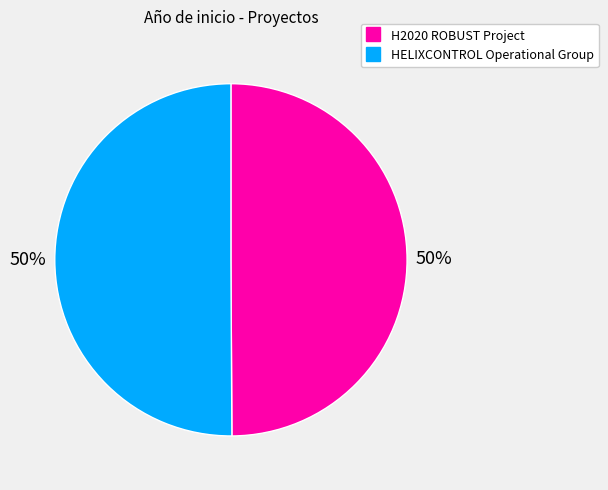

How many slices are in this pie chart?

2